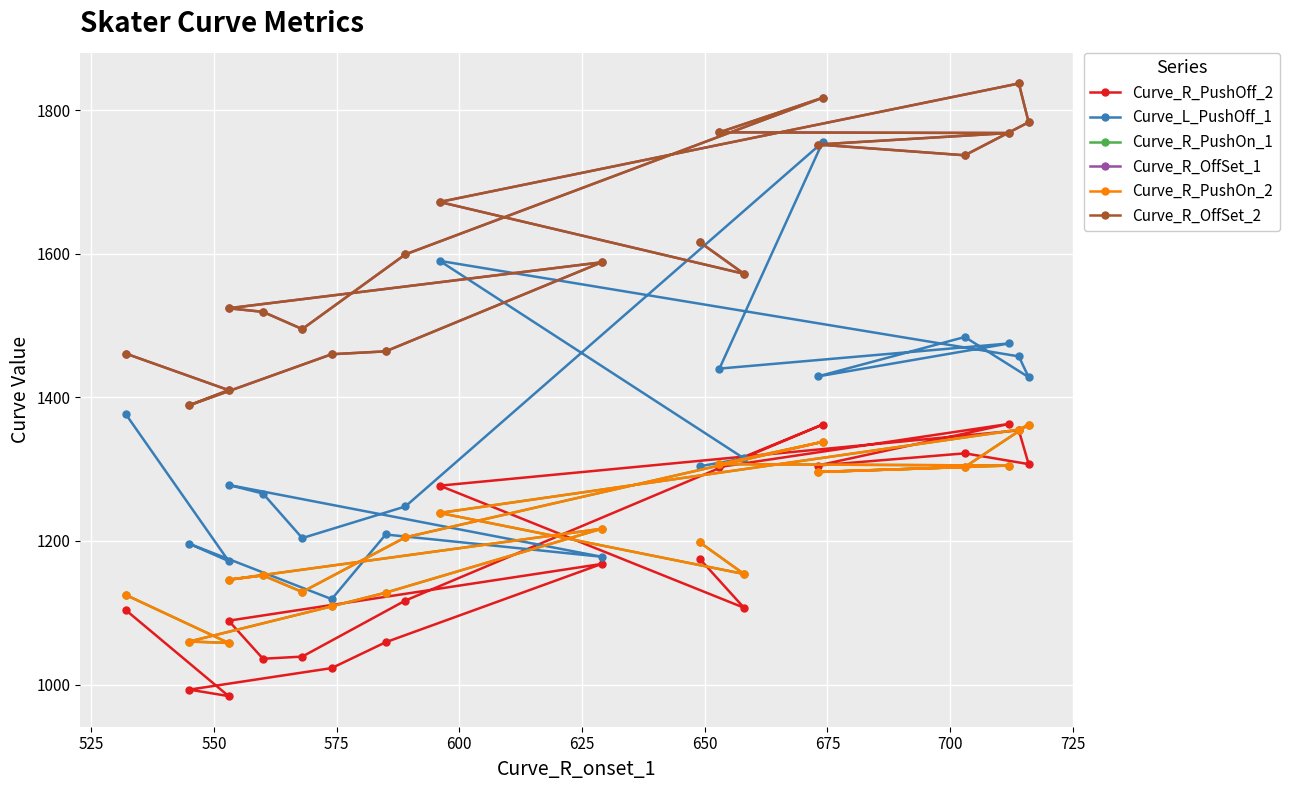

Does the chart display data point markers on the line(s)?

Yes